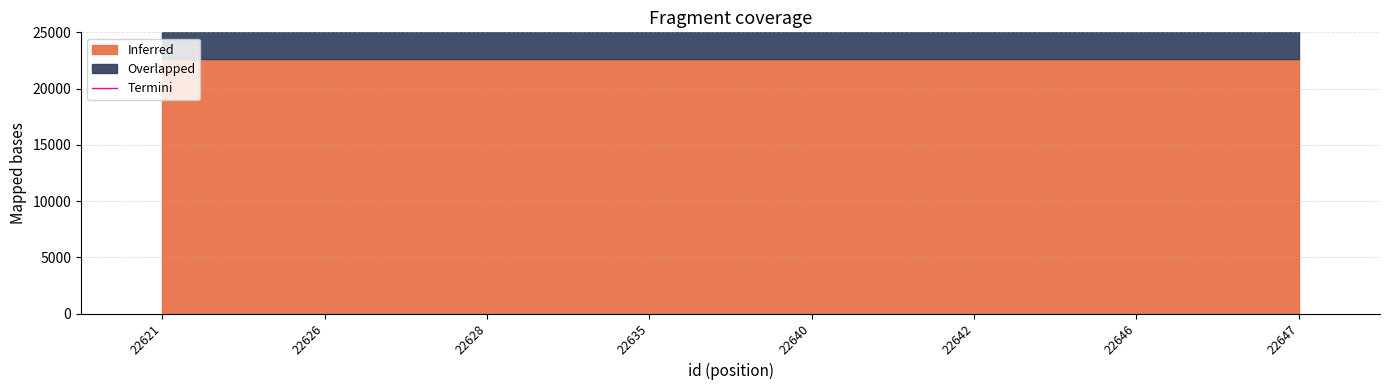

True or false: there are more than 0 points higher than both neighbors.

False